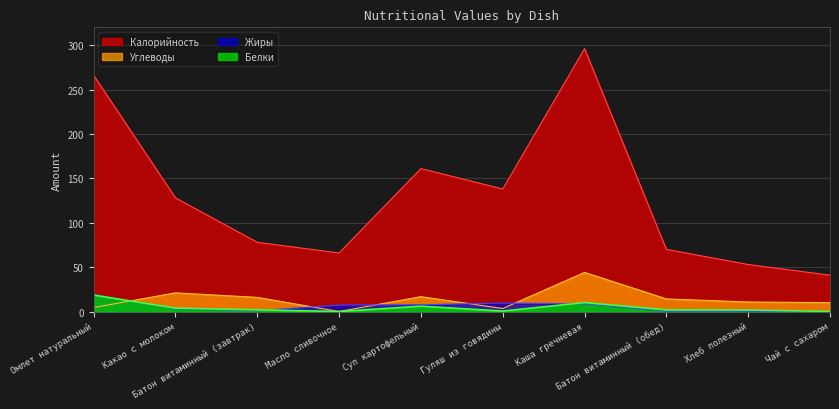

How many interior local valleys does the Калорийность series have?

2